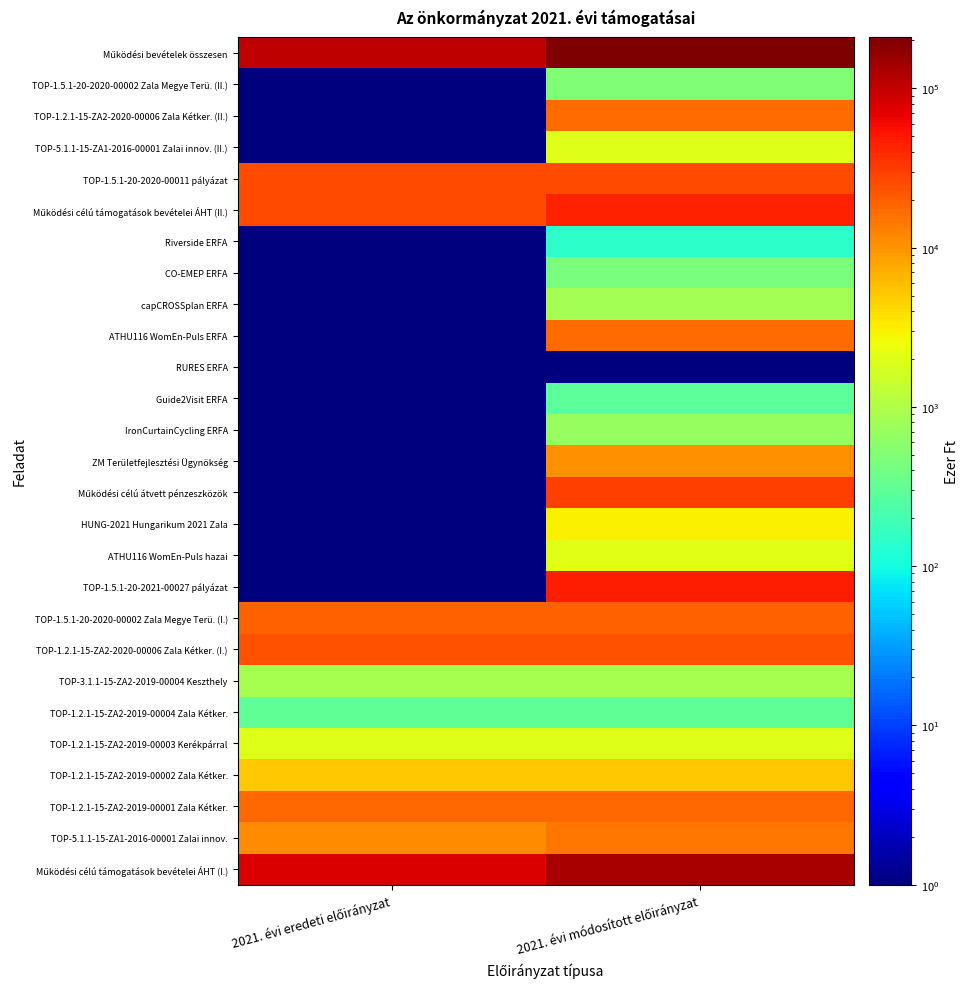

What is the smallest value displayed?

0.1